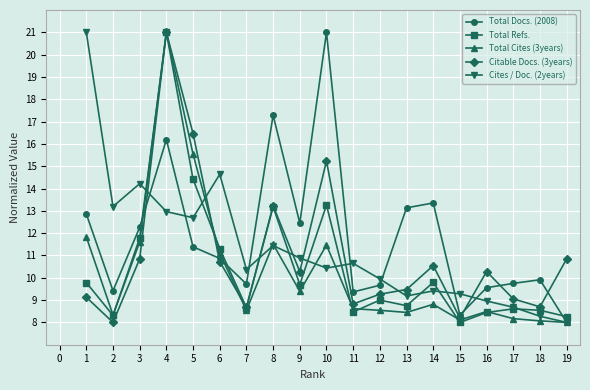

How many interior local valleys does the Total Docs. (2008) series have?

5